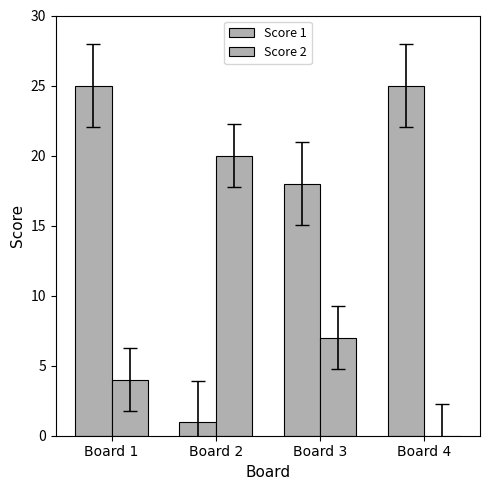

What is the highest value of the Score 2 series?

20